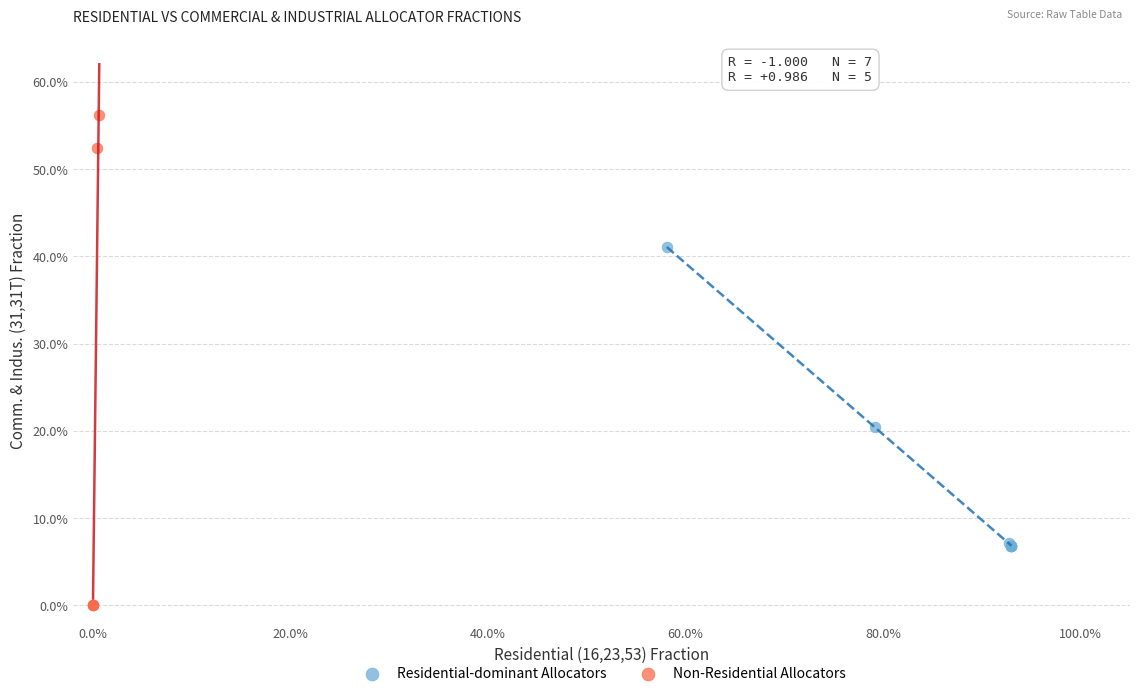

What are all the series names shown in the legend?

Residential-dominant Allocators, Non-Residential Allocators